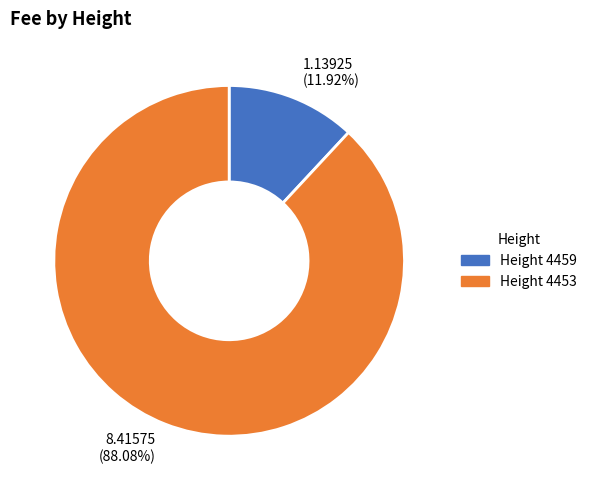

Is there any slice that represents more than half of the pie?

Yes